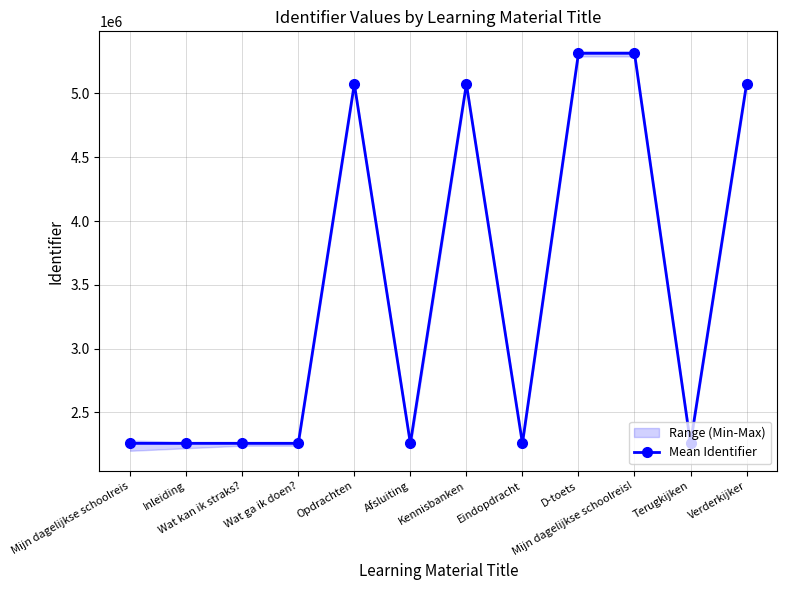

What is the label of the 4th point from the right?

D-toets